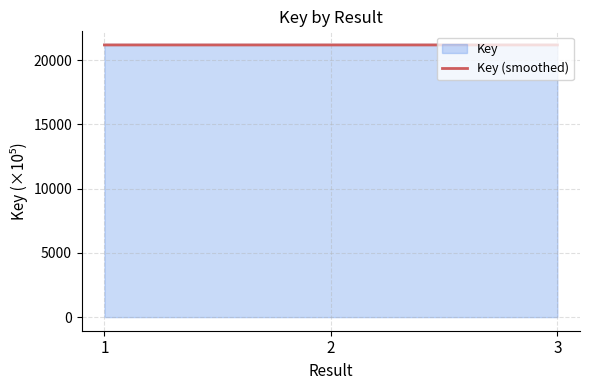

What is the minimum value for Key?

21178.8